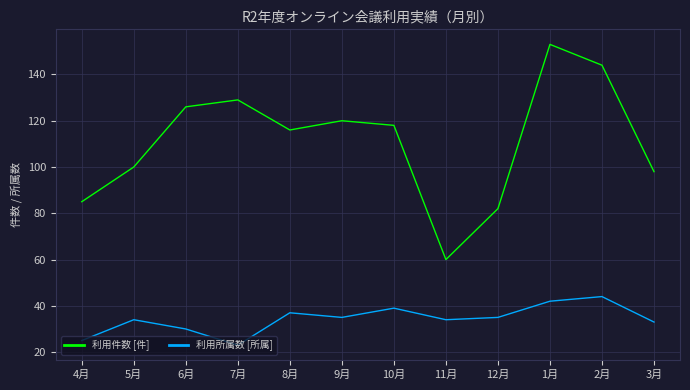

Read the 利用件数 [件] value at 2月, to the nearest 5.

145